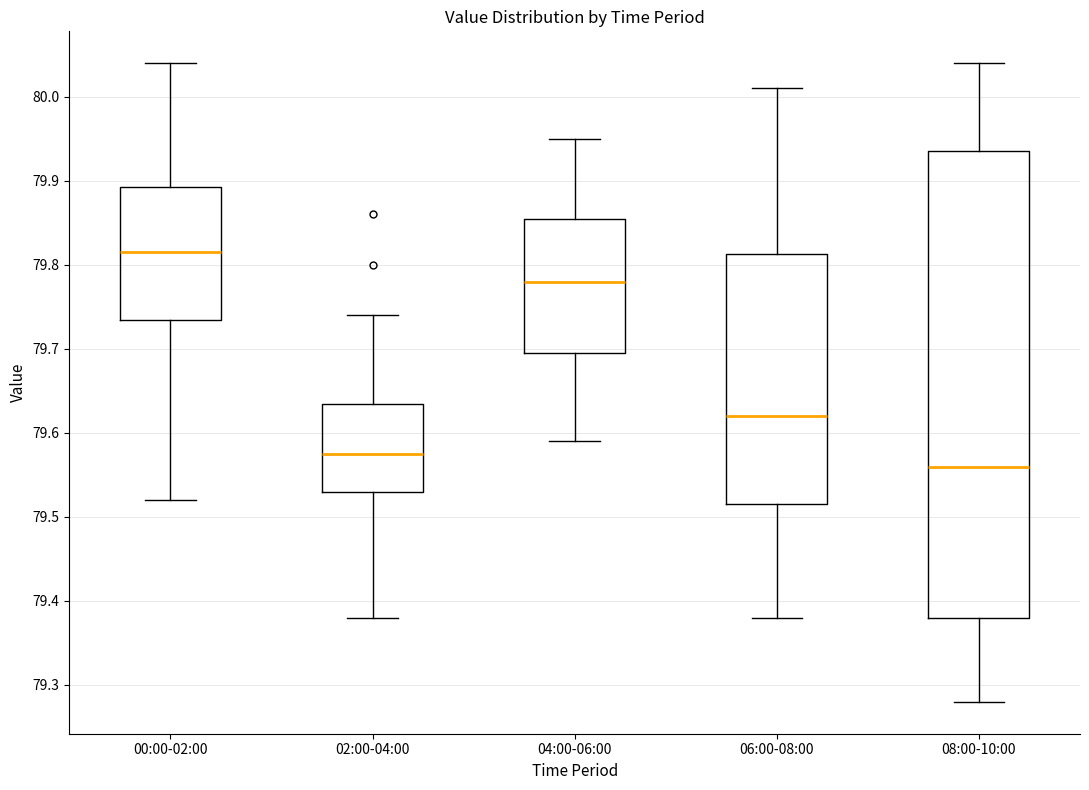

Which box is the tallest, from its lower edge to its upper edge?

08:00-10:00